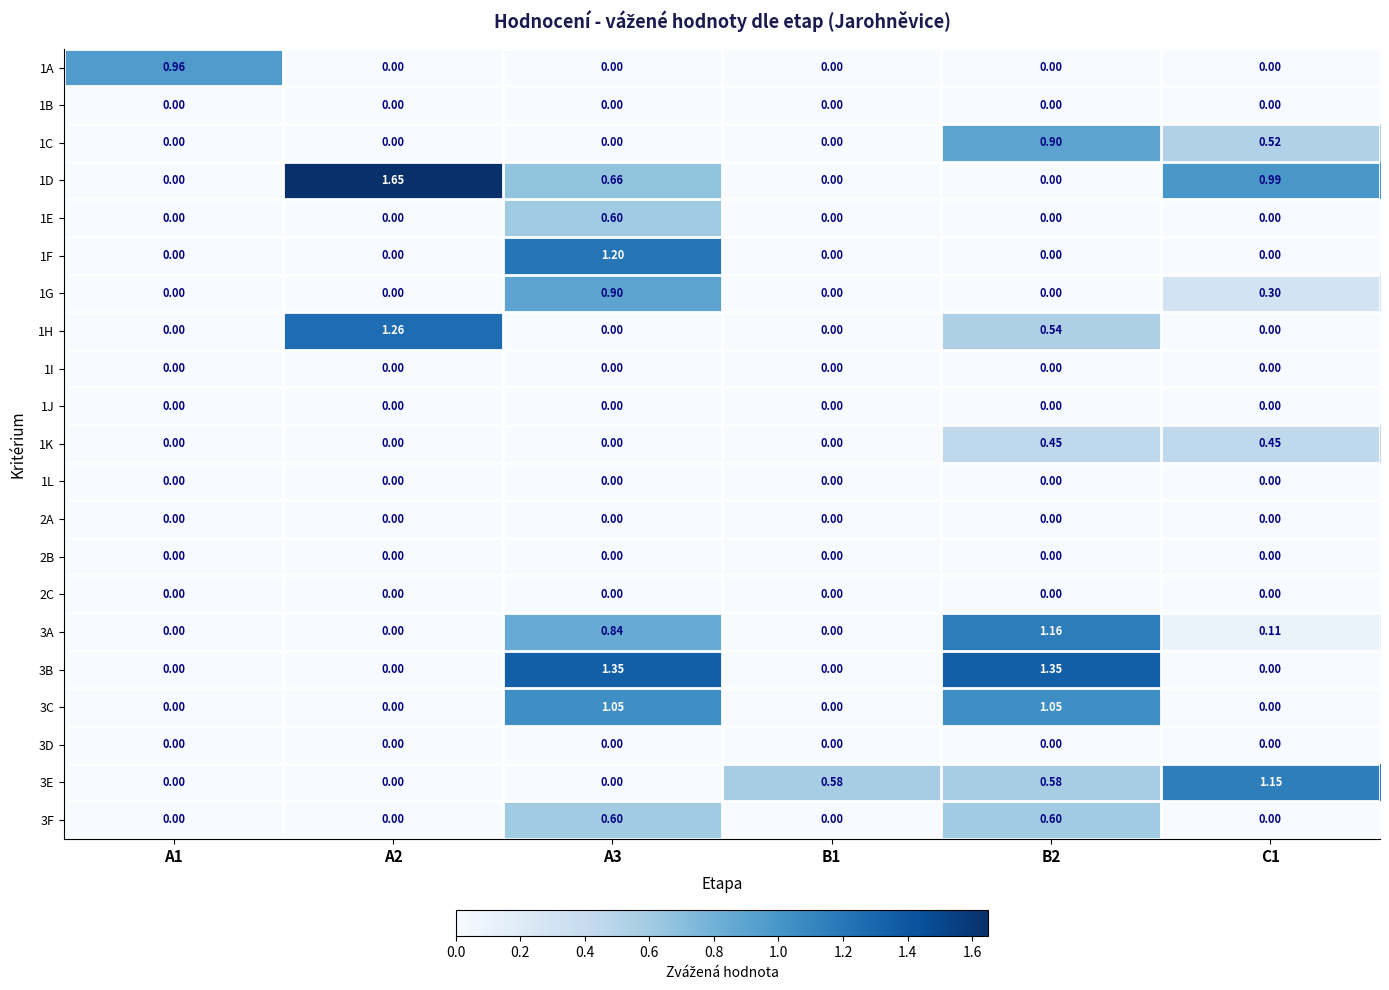

Is the value of 3E at B2 greater than the value of 3C at B2?

No